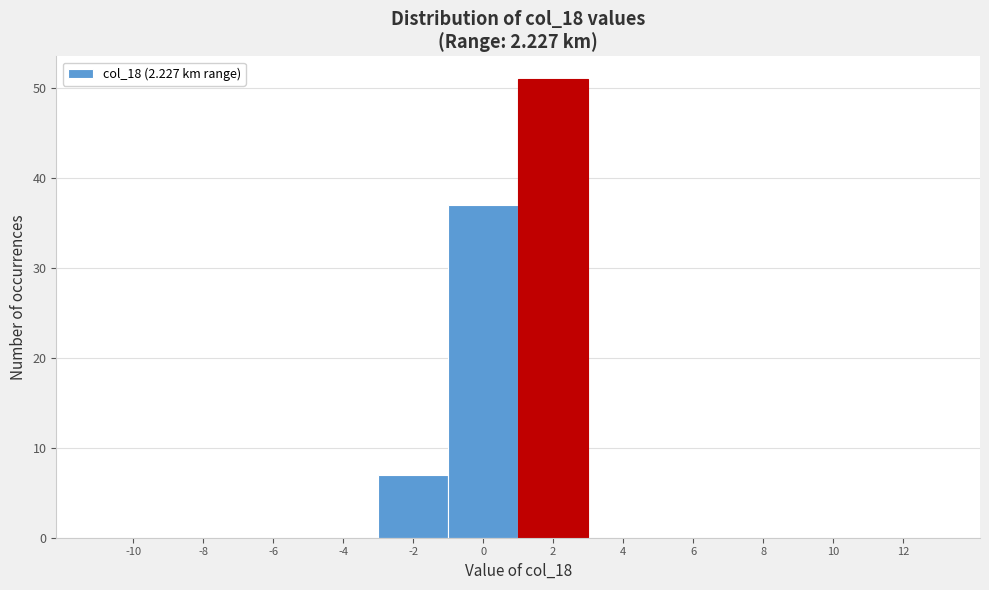

Reading left to right, extract all data points from this chart.

-10=0	-8=0	-6=0	-4=0	-2=7	0=37	2=51	4=0	6=0	8=0	10=0	12=0